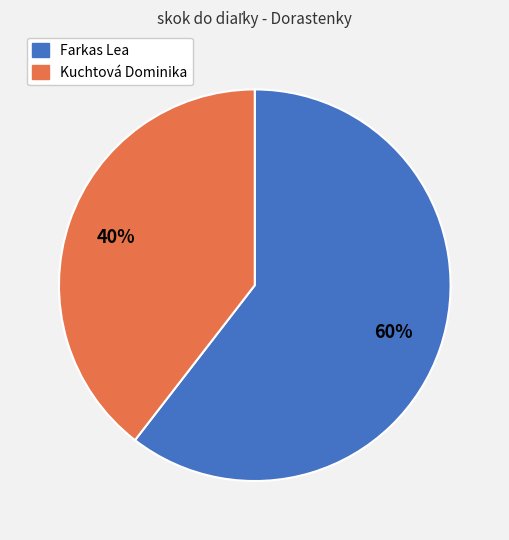

How many slices are in this pie chart?

2